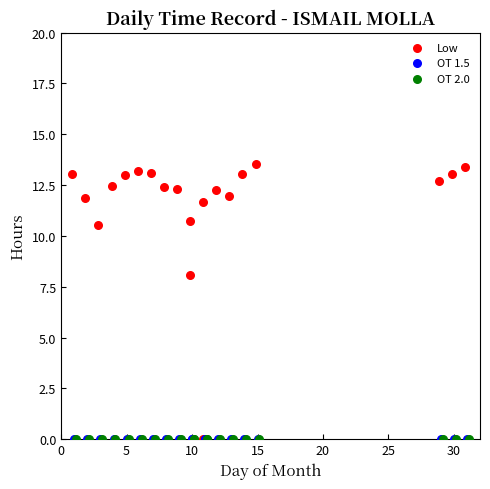

Which series contains the highest Y value?

Low